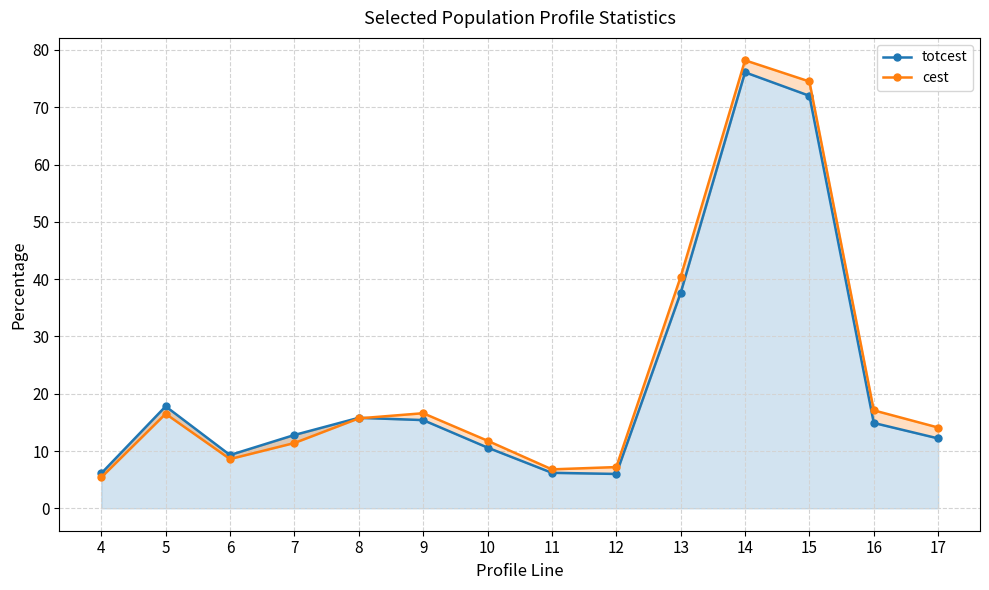

Which series changed the most between 7 and 15?

cest